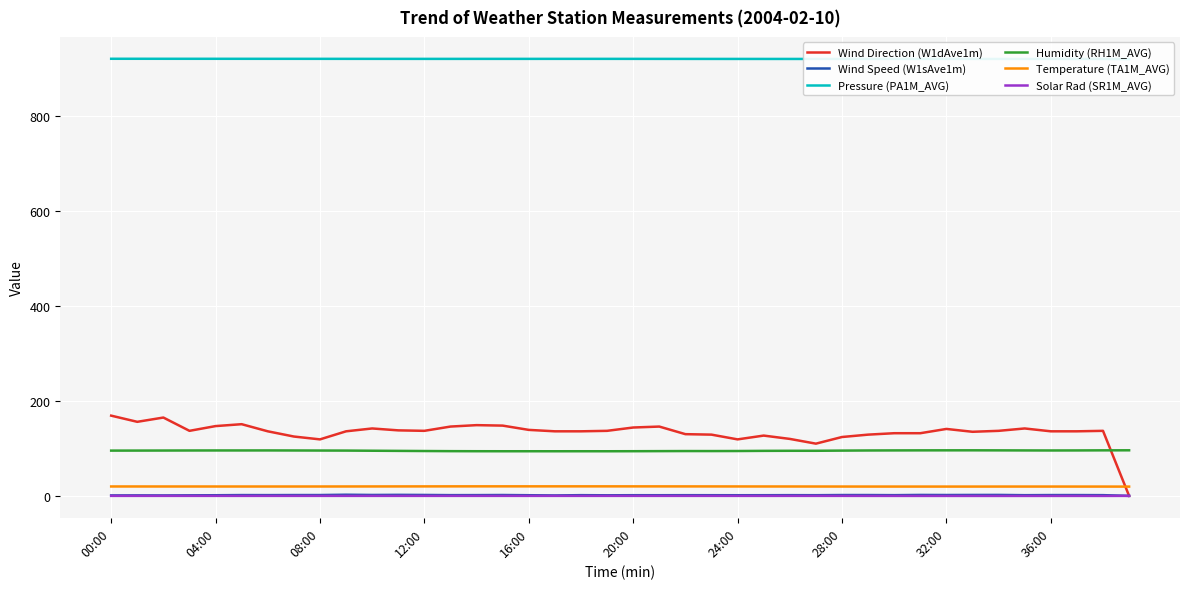

True or false: Solar Rad (SR1M_AVG) and Pressure (PA1M_AVG) cross at least once.

False